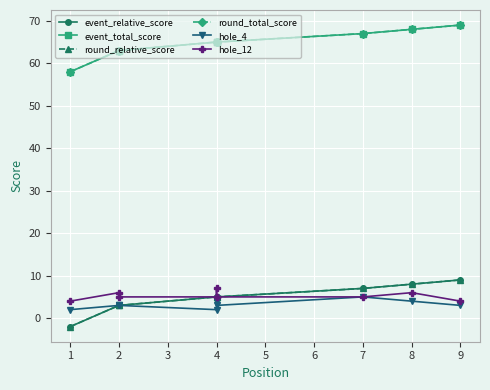

True or false: event_total_score and round_total_score intersect in this chart.

False